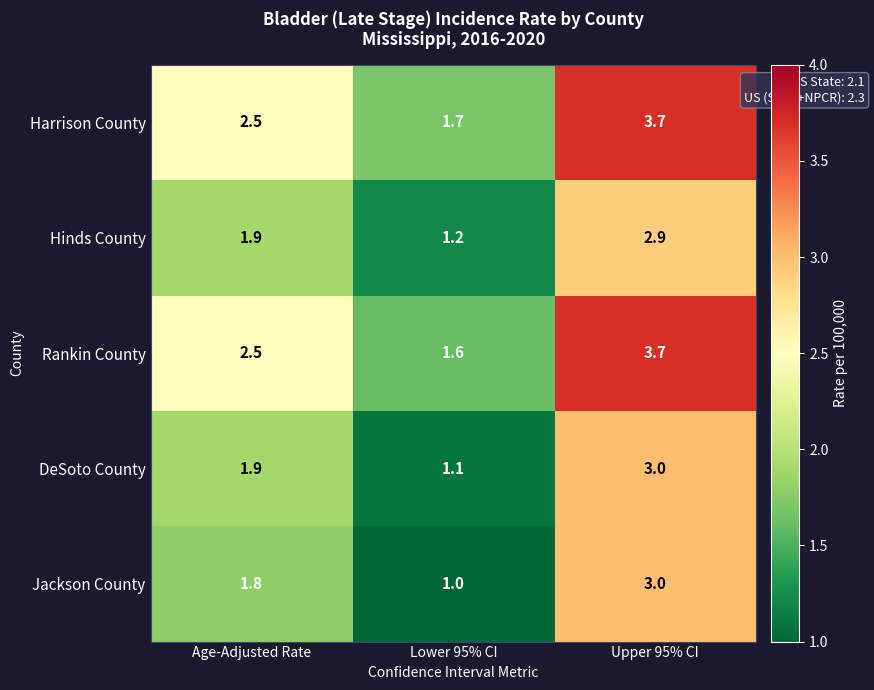

Is it true that DeSoto County equals 1.1 at Lower 95% CI?

True